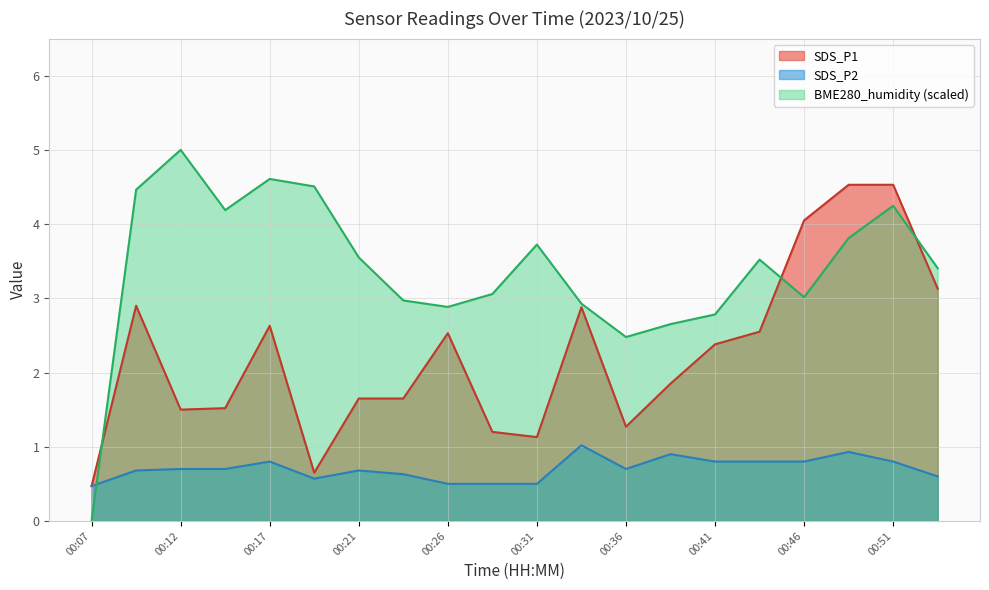

What is the sum of the BME280_humidity values at 00:38 and 00:14?

6.8